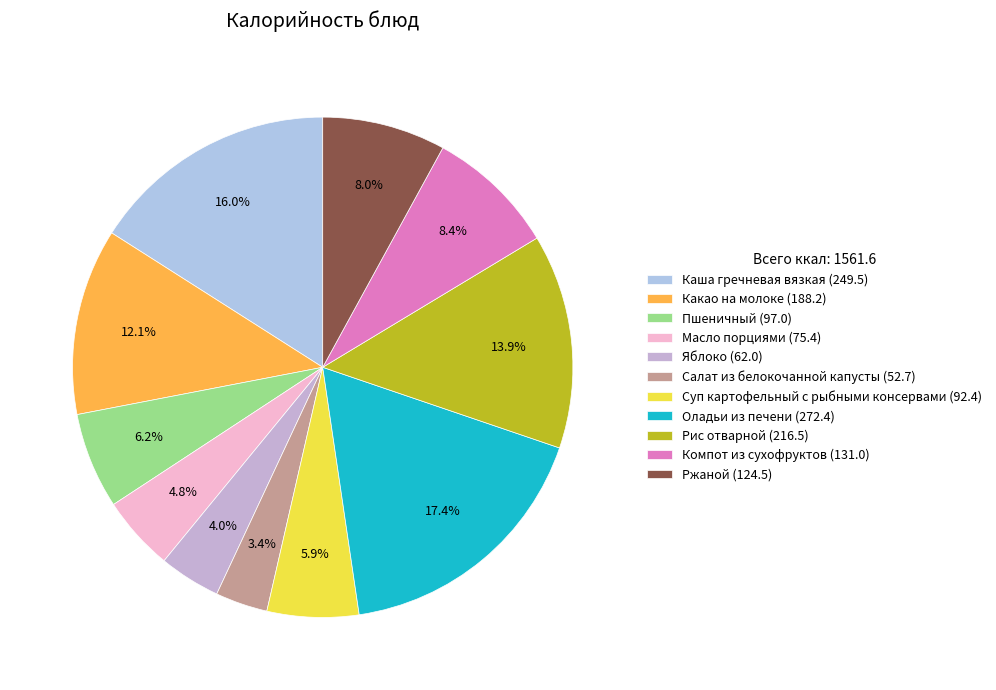

What is the change in value from Пшеничный to Масло порциями?

-21.6